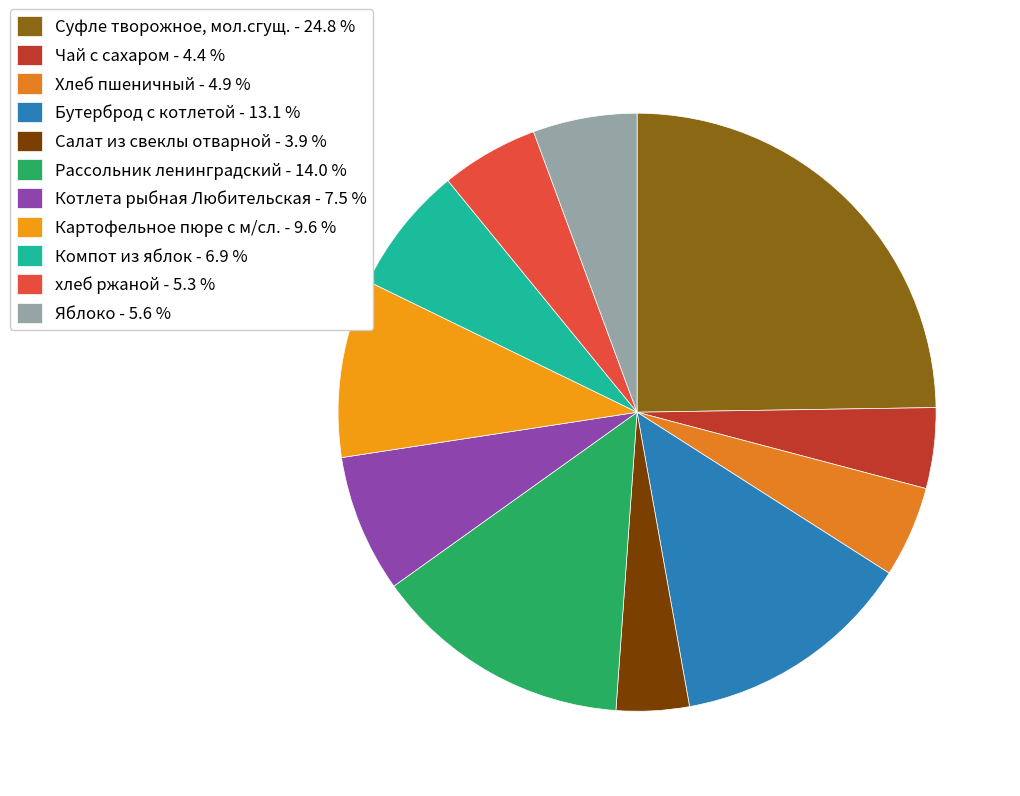

How many segments does this pie chart have?

11